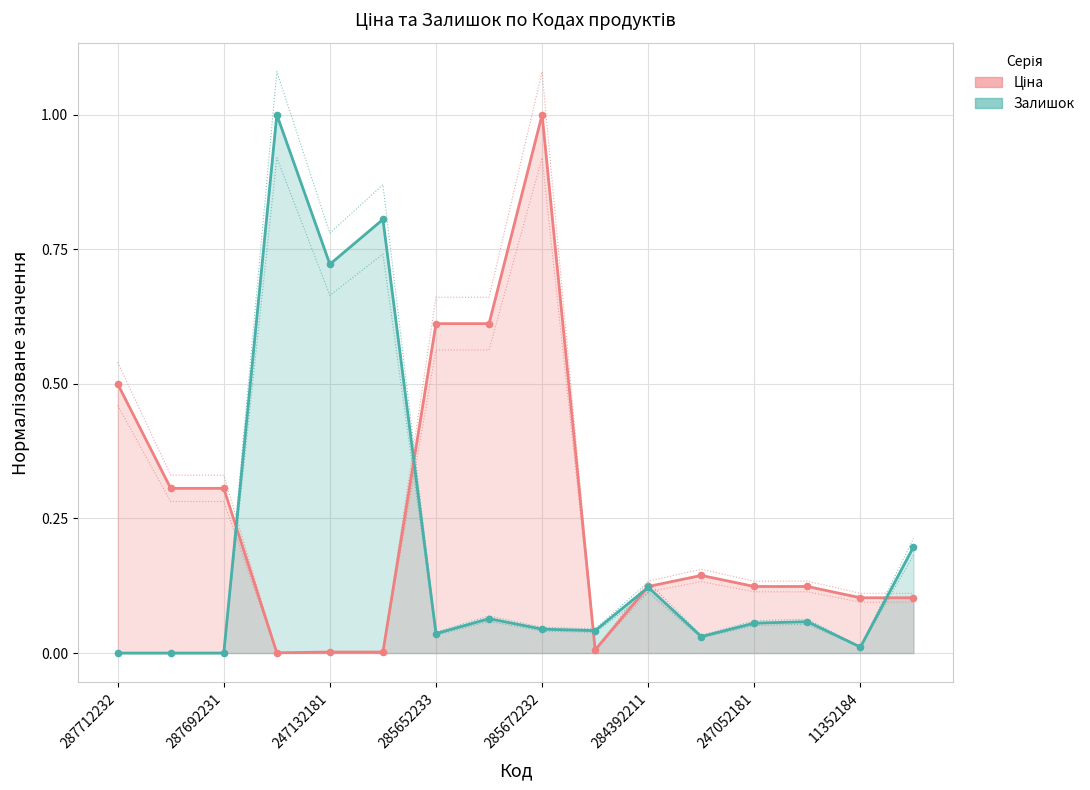

At which category is the sum across all series the highest?

285672232